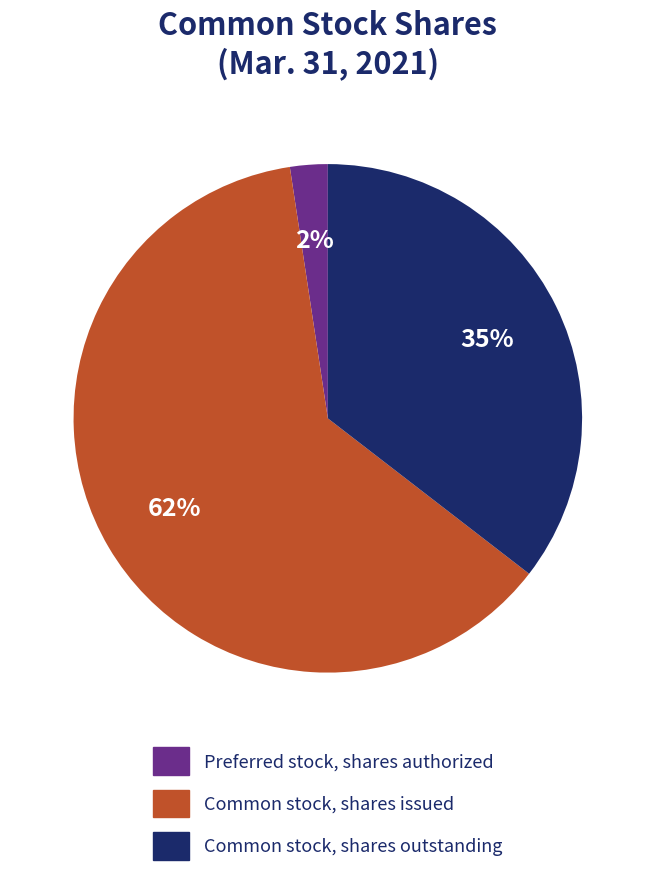

Do Common stock, shares issued and Preferred stock, shares authorized together represent more than half of the pie?

Yes